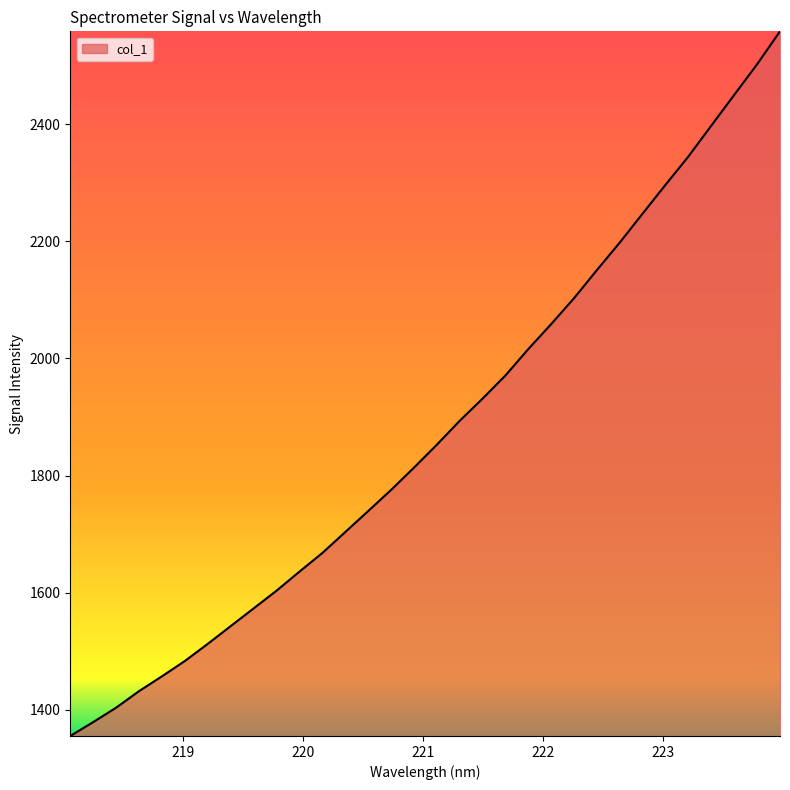

What is the difference between the maximum and minimum values?

1203.8